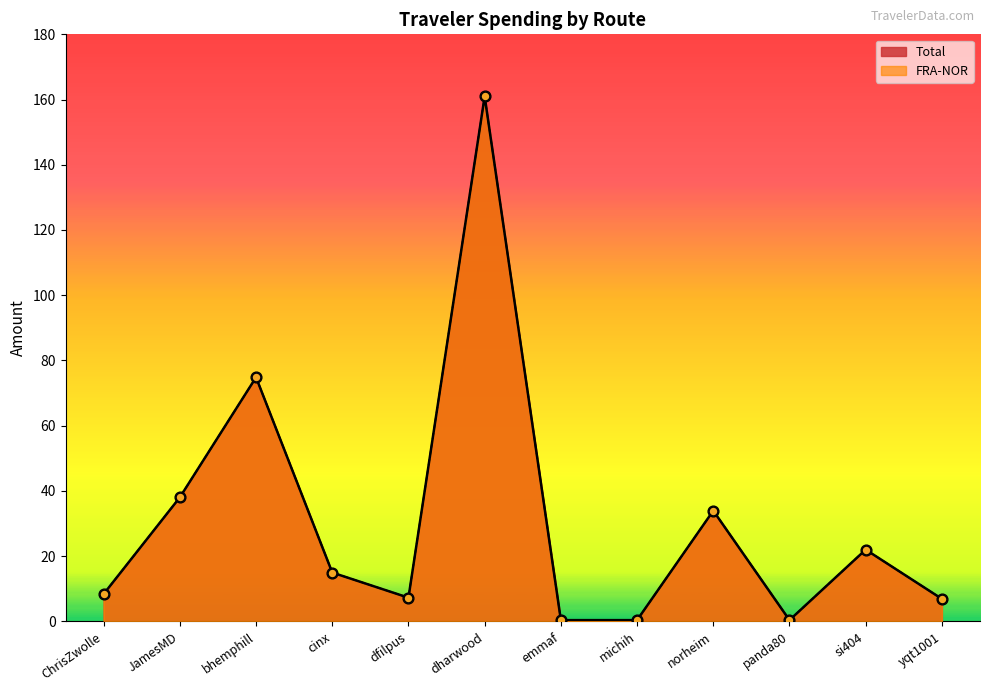

What is the total value across all series at si404?

43.9